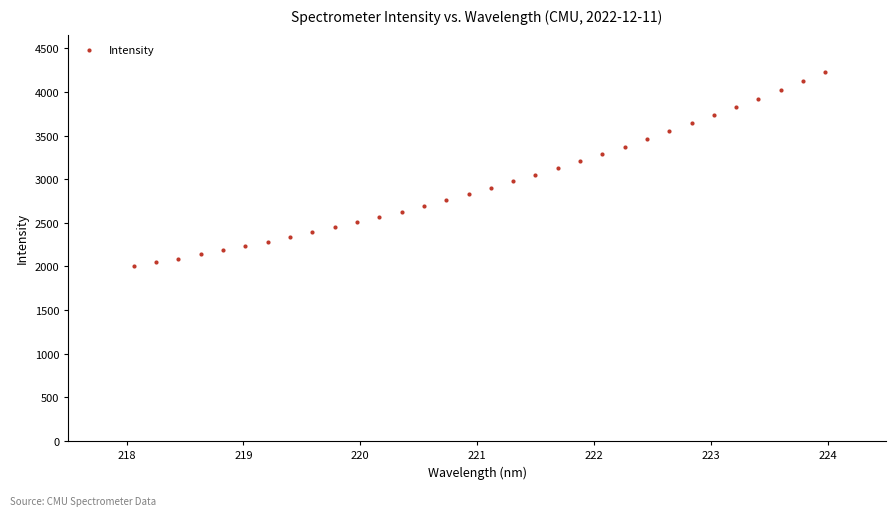

What is the range of Y values (max minus min)?

2231.6